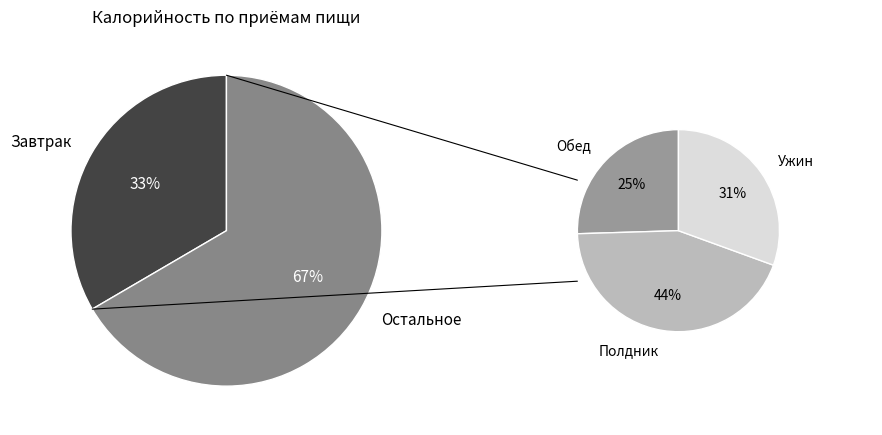

What percentage is the Завтрак slice, to the nearest percent?

33%